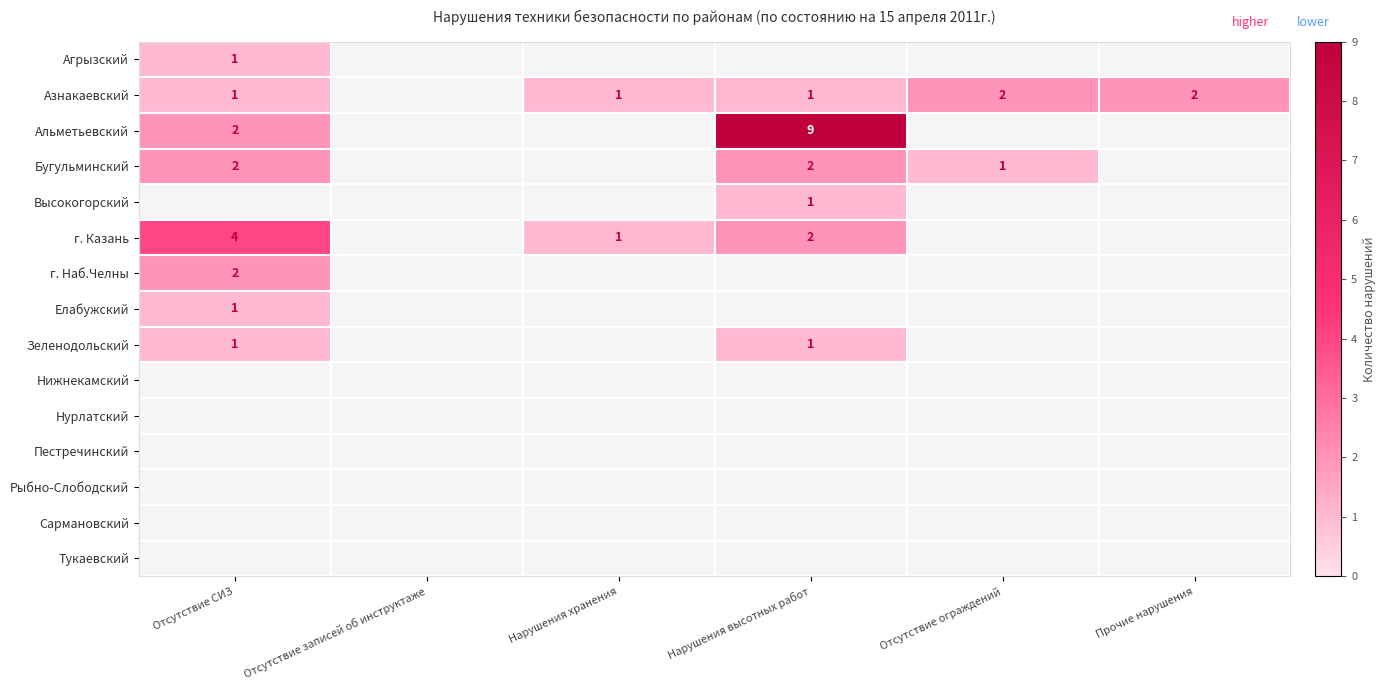

At how many categories does at least one series exceed 0?

5